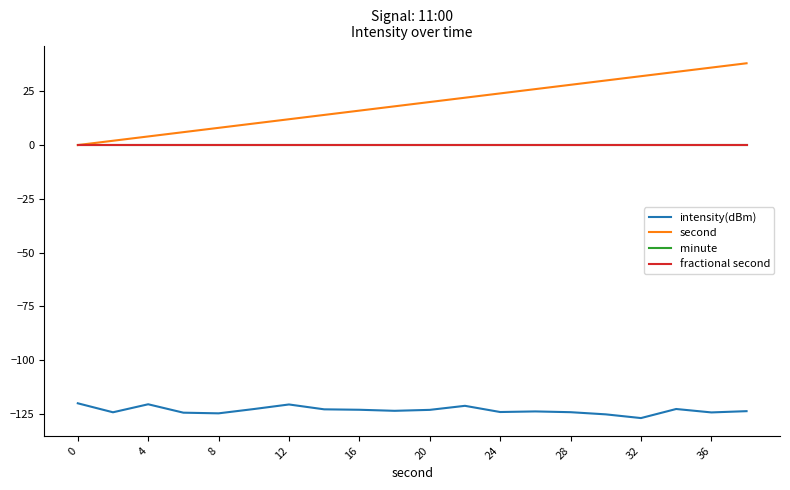

True or false: minute and fractional second cross at least once.

False